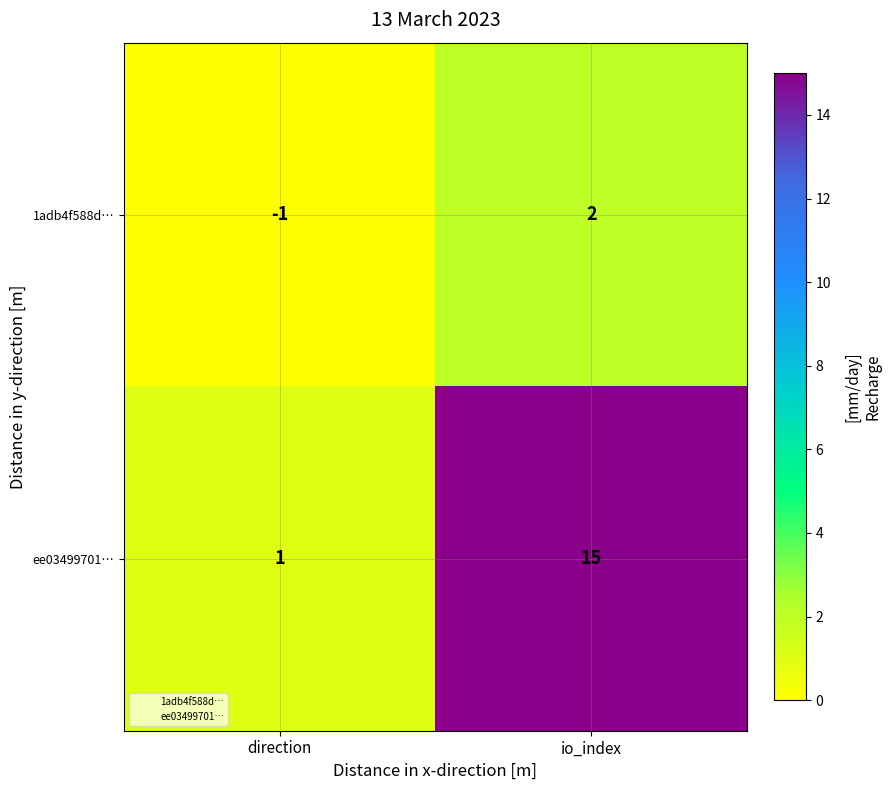

What is the sum of all ee03499701… values?

16